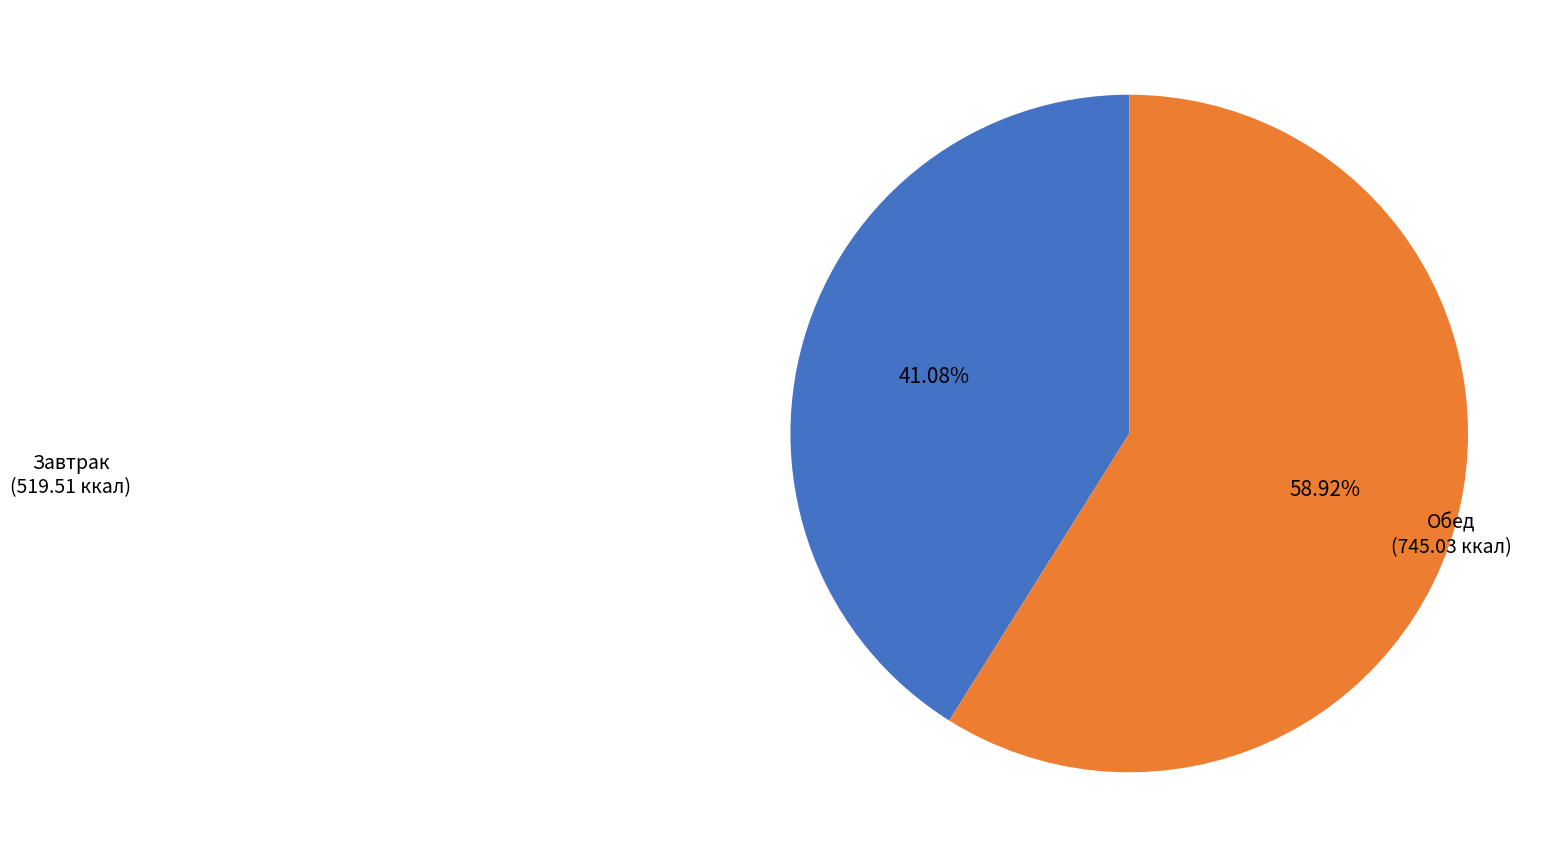

Does any single category account for the majority?

Yes